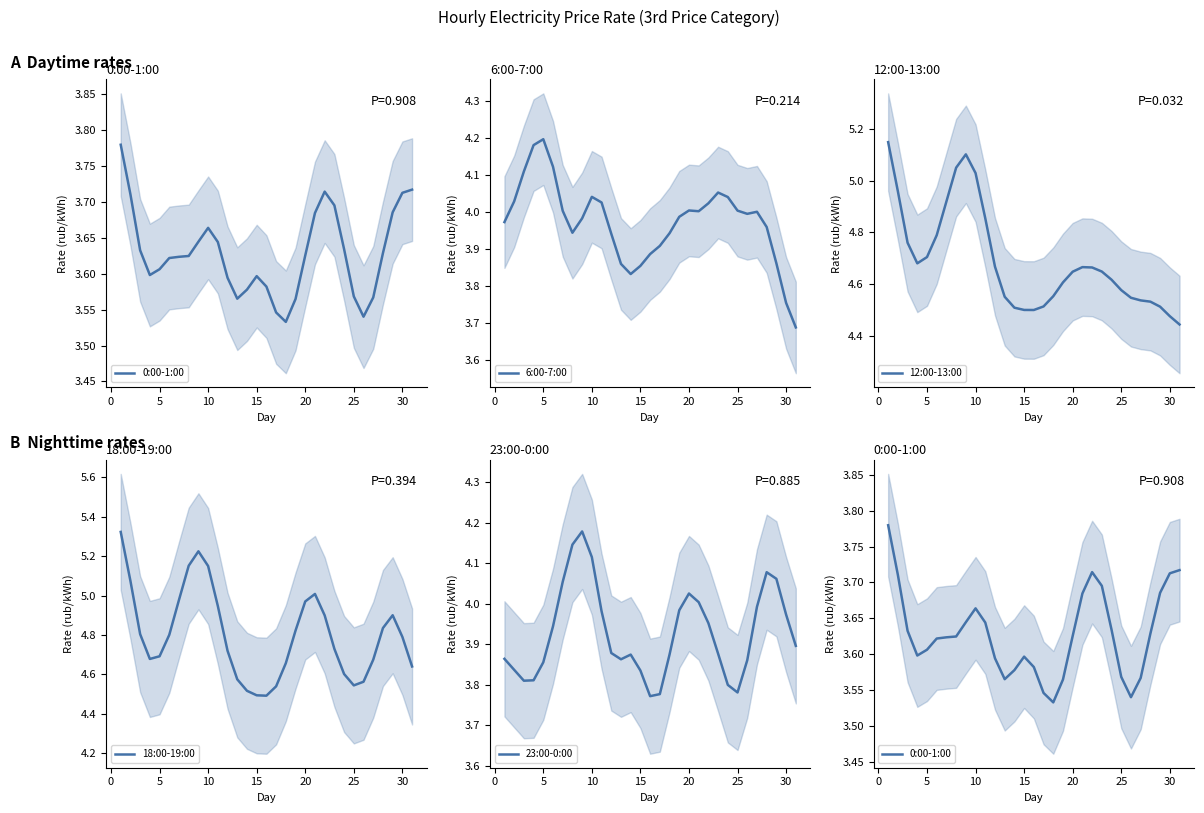

How many intersections are there between 12:00-13:00 and 18:00-19:00?

6